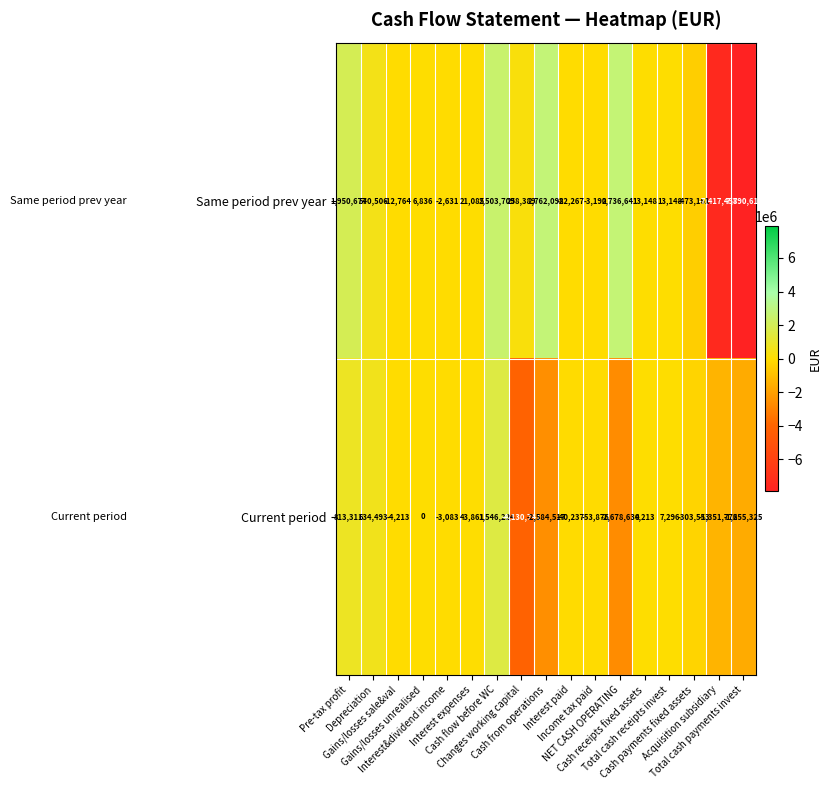

How many series are shown in this chart?

2